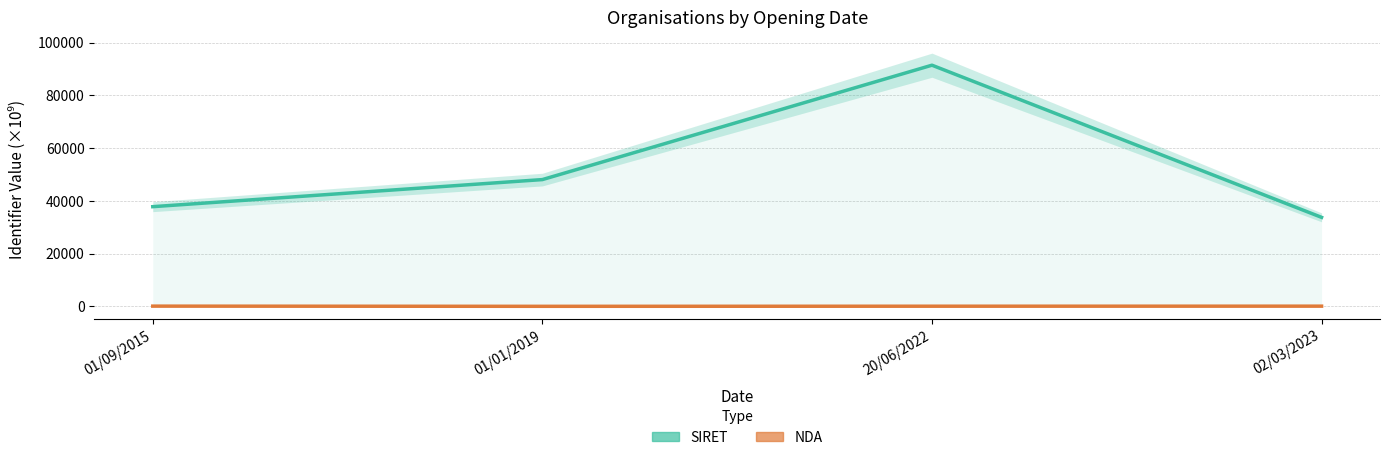

Reading left to right, transcribe all the data shown in this chart.

SIRET: 37815.4	48088.6	91487.0	33764.3
NDA: 82.7	11.8	53.4	72.3